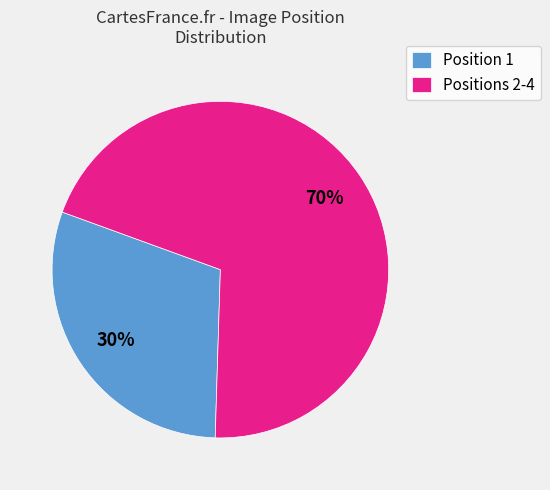

To the nearest percent, what is the average slice percentage?

50%